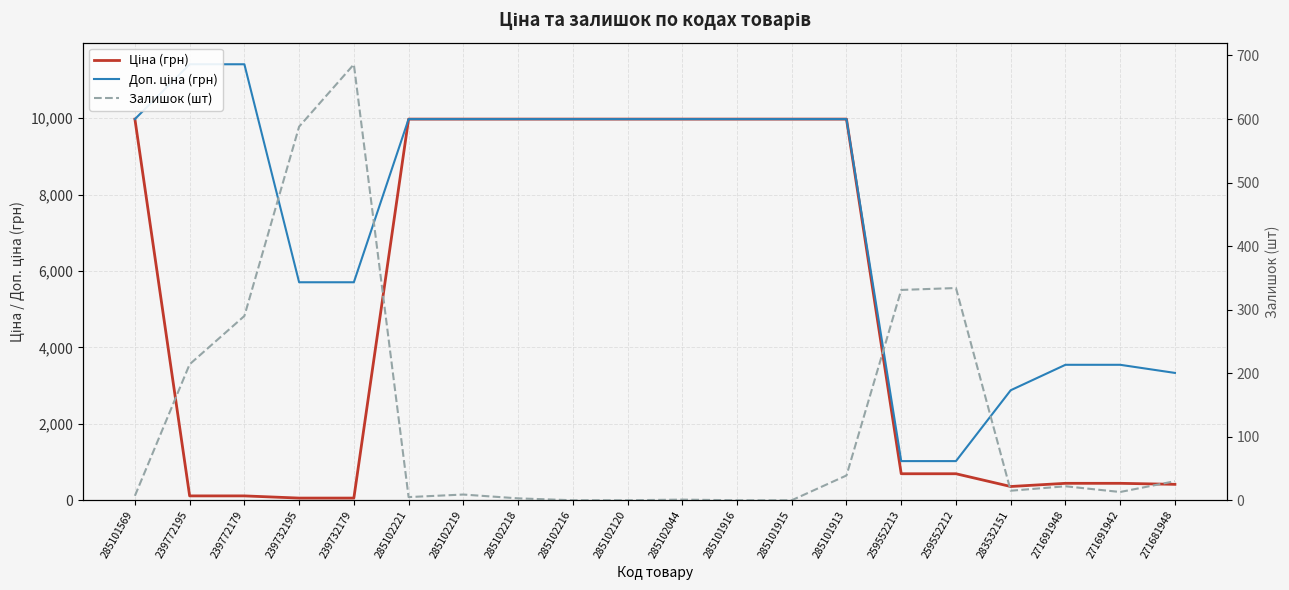

What is the difference between the highest and lowest values at 285101913?

9936.0